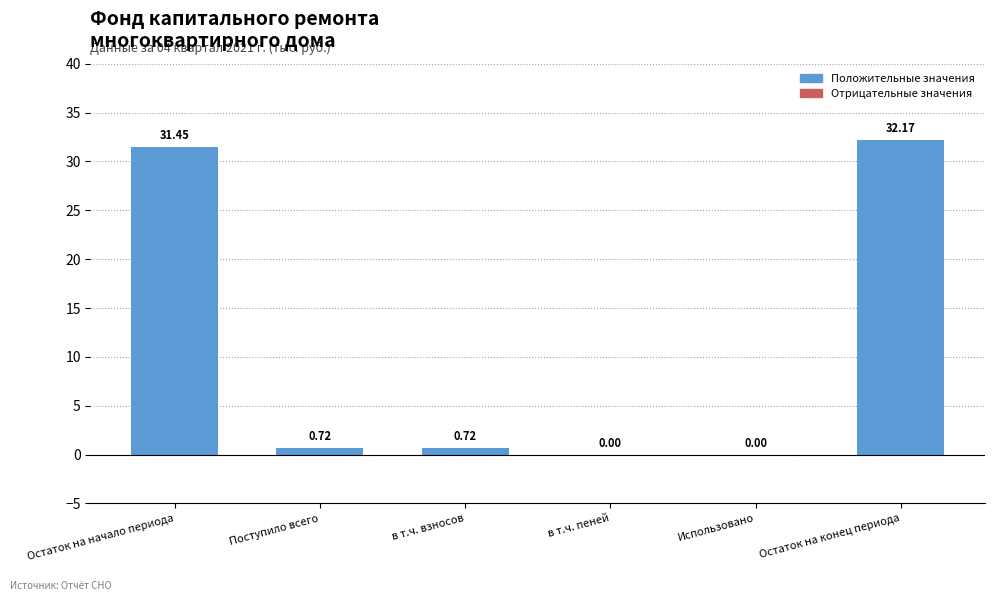

What is the sum of all values?

65.1